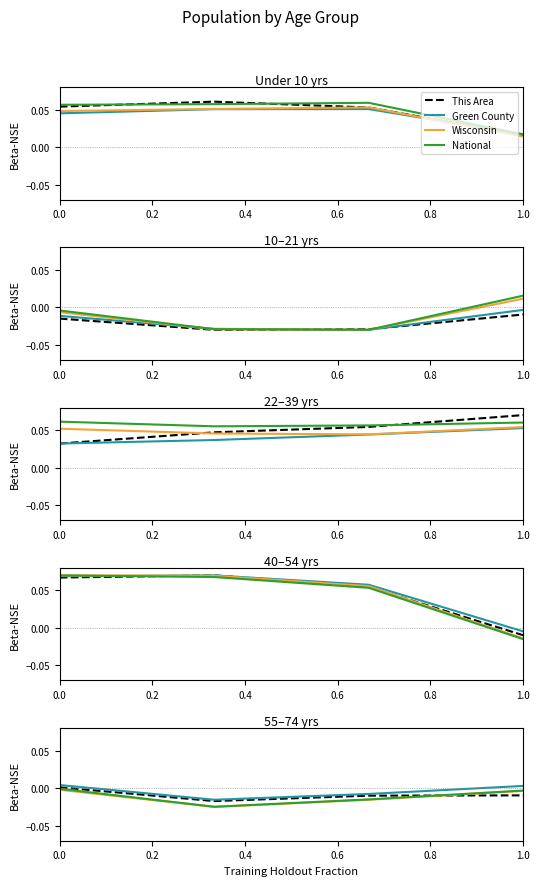

Is this an area chart (filled region under the line)?

No